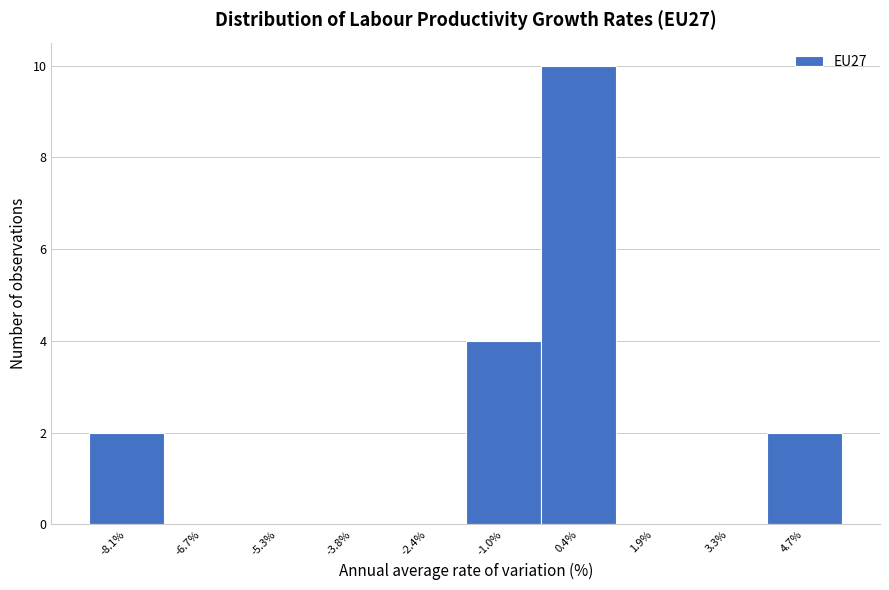

Reading left to right, transcribe all the data shown in this chart.

-8.1%=2	-6.7%=0	-5.3%=0	-3.8%=0	-2.4%=0	-1.0%=4	0.4%=10	1.9%=0	3.3%=0	4.7%=2